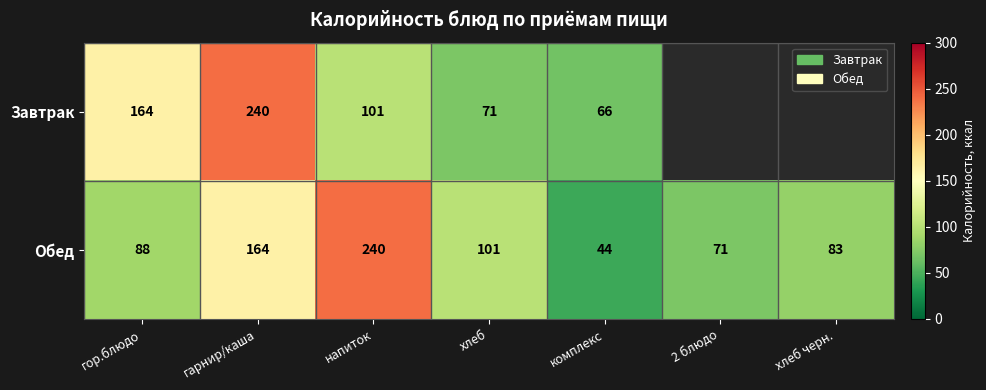

What is the total value across all series at гарнир/каша?

404